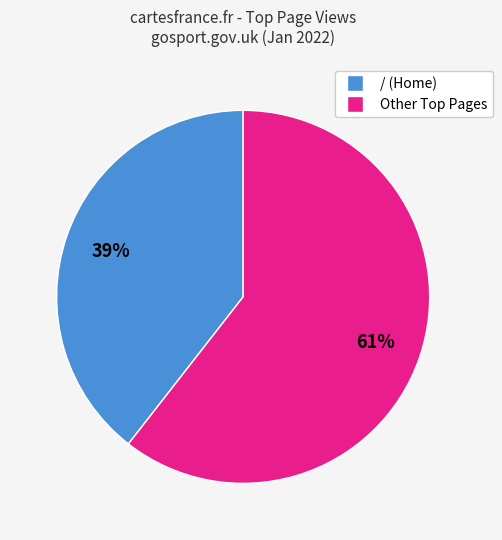

To the nearest percent, what is the average slice percentage?

50%